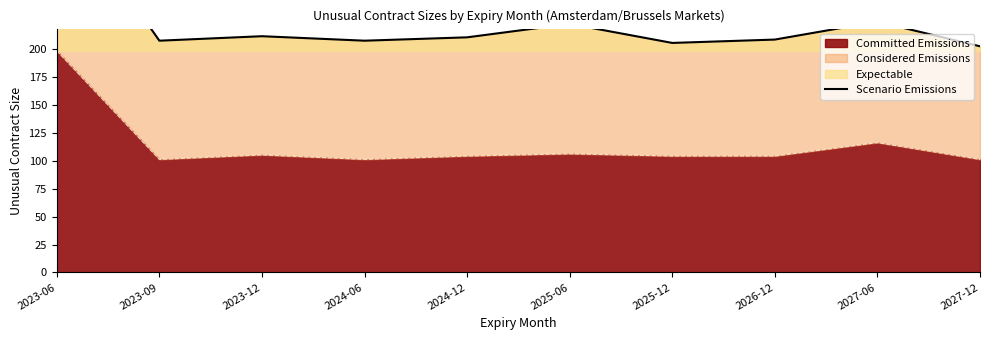

What is the ratio of the value at 2027-12 to the value at 2024-06?

1.0